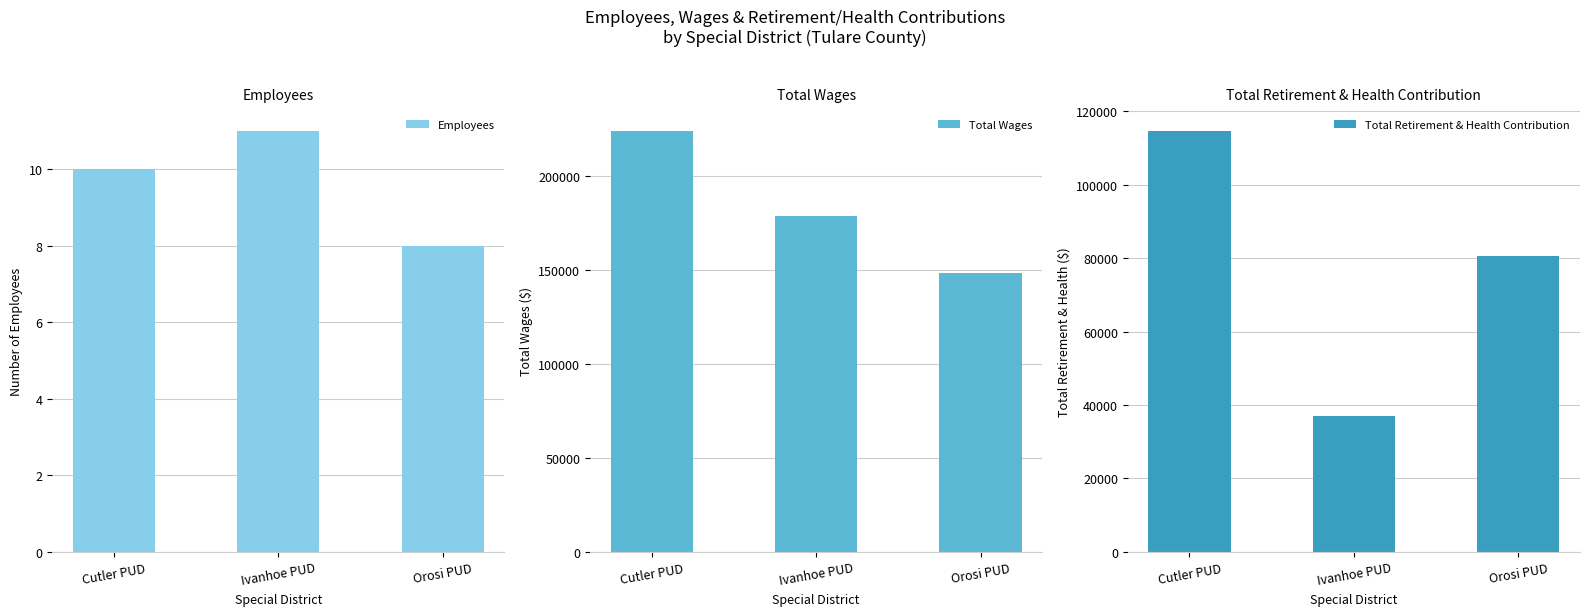

What is the value of the Total Retirement & Health Contribution bar at the 1st from the left?

114648